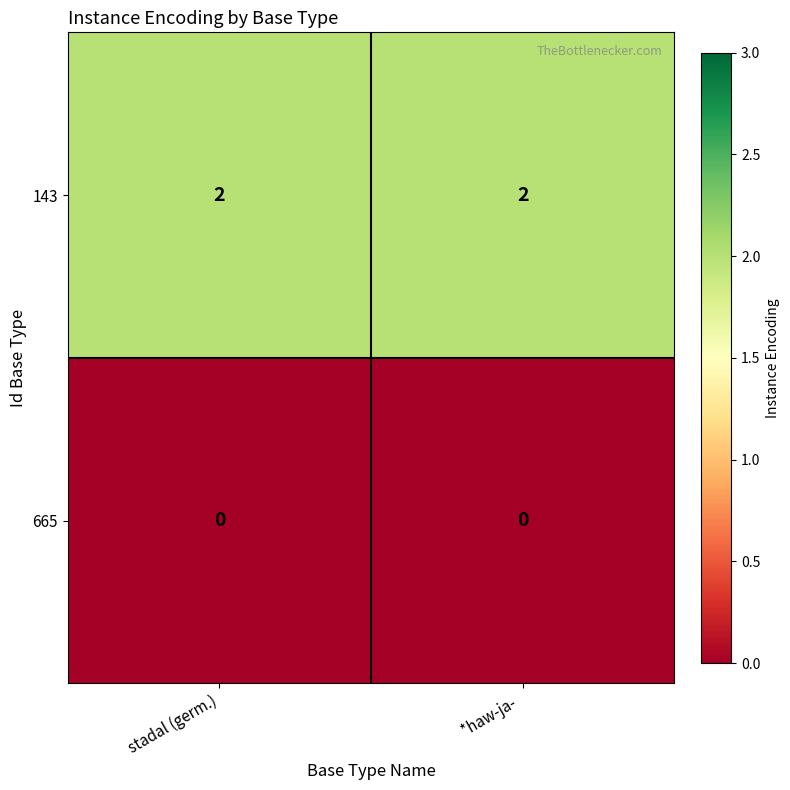

How many distinct data groups are displayed?

2